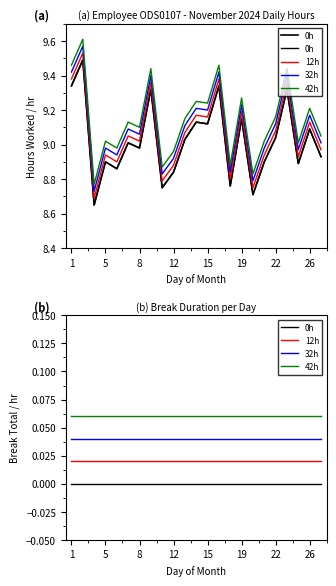

Is it true that 32h equals 0.0 at 8?

True